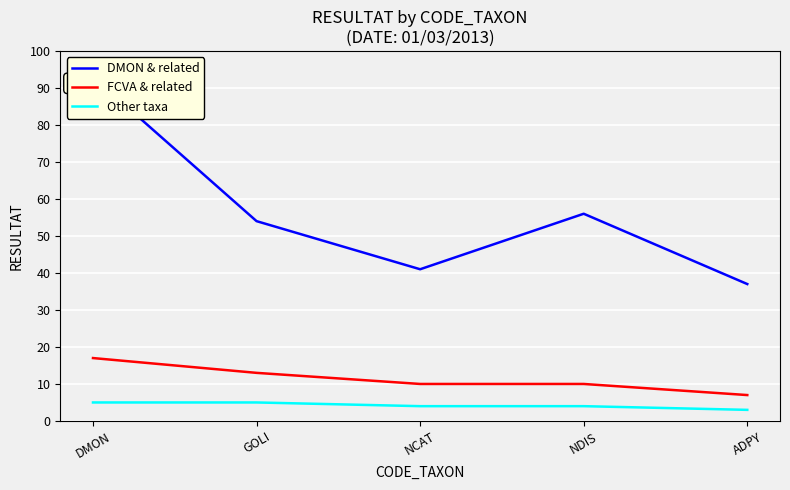

True or false: FCVA & related and Other taxa intersect in this chart.

False